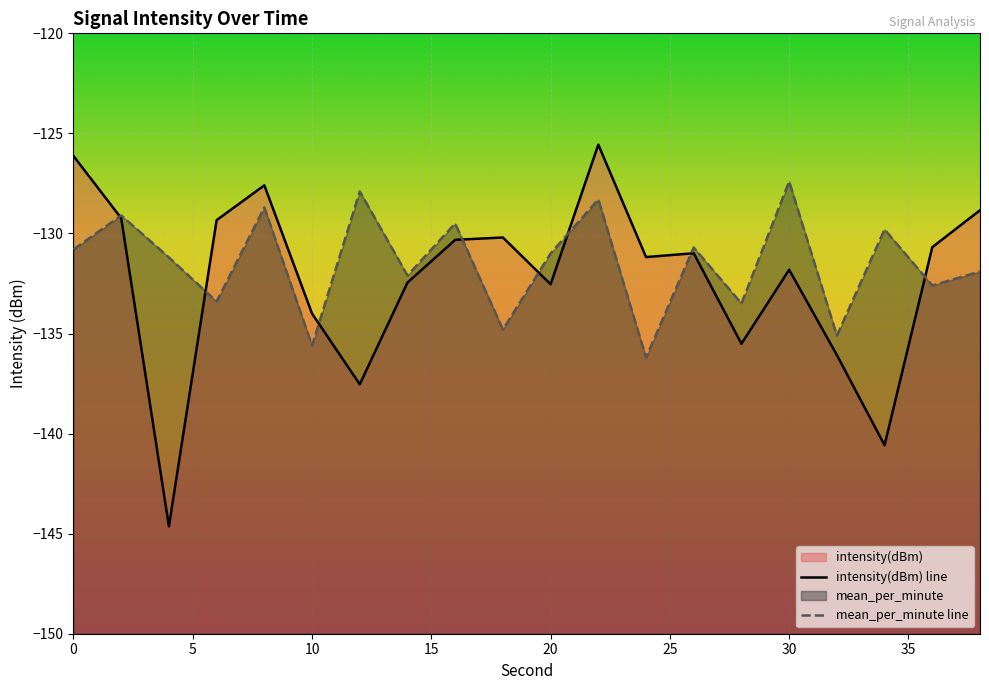

What is the value of the intensity(dBm) point at the 6th from the left?

-134.0